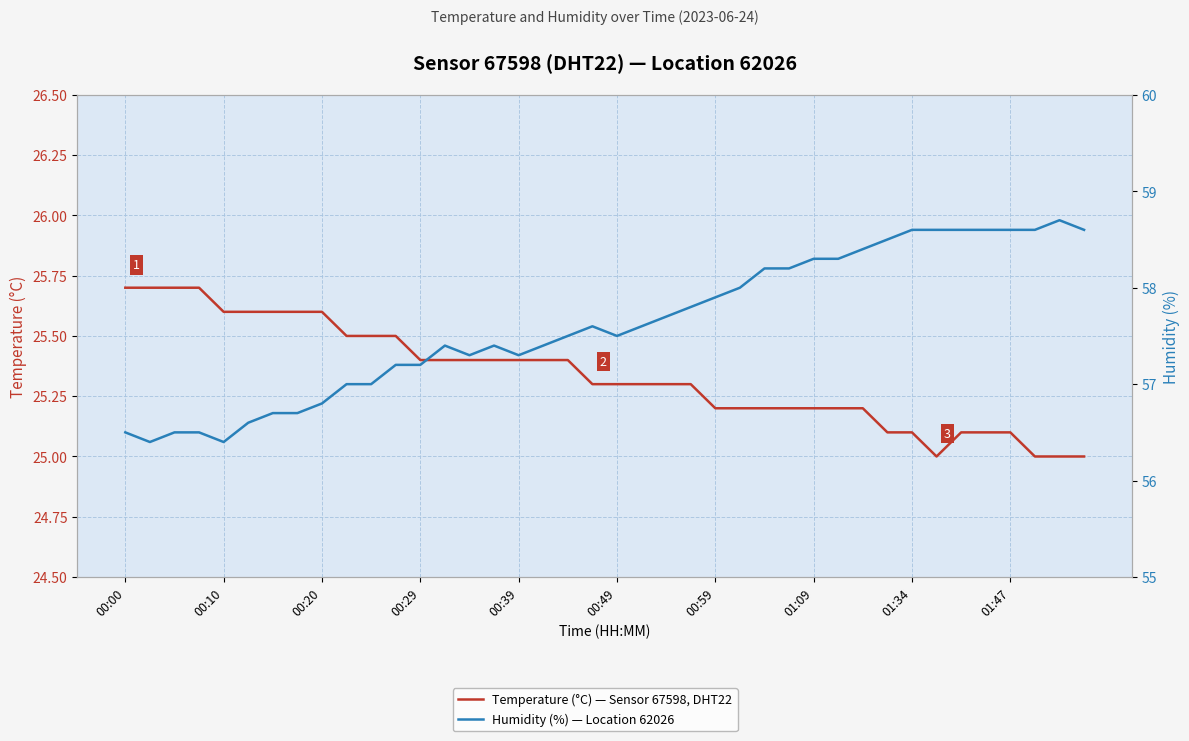

What is the value of the Humidity (%) — Location 62026 point at the 19th from the left?

57.5